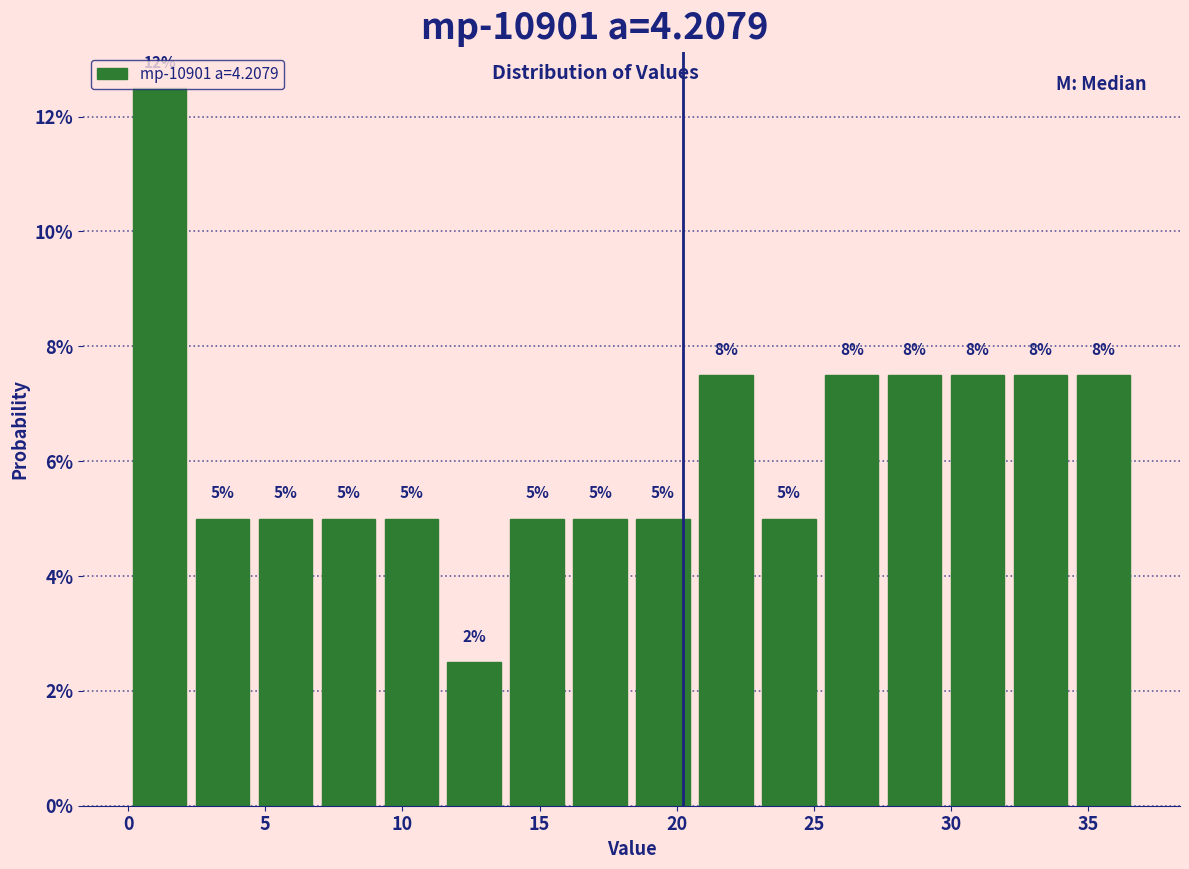

Over which range of the x-axis is the bar tallest?

0.0 to 2.5